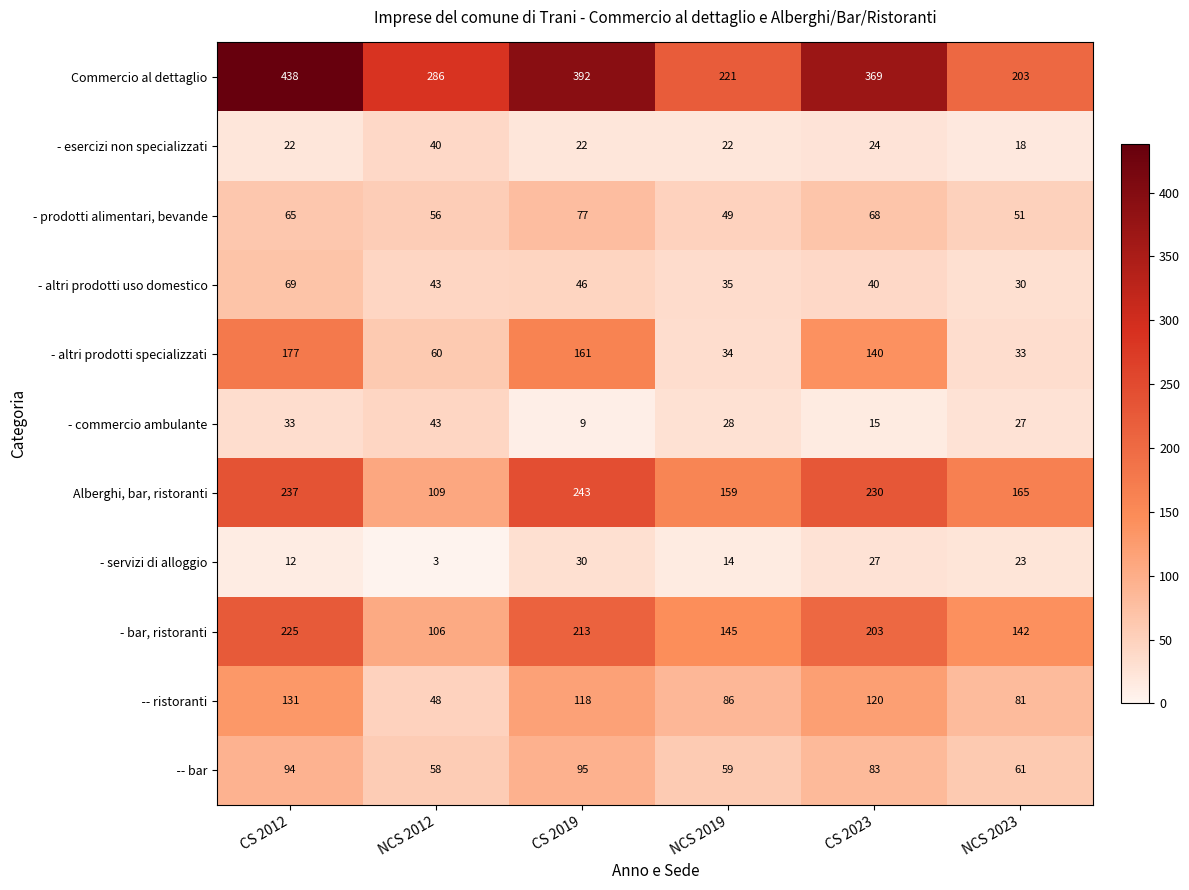

Which series has the largest total across all categories?

Commercio al dettaglio